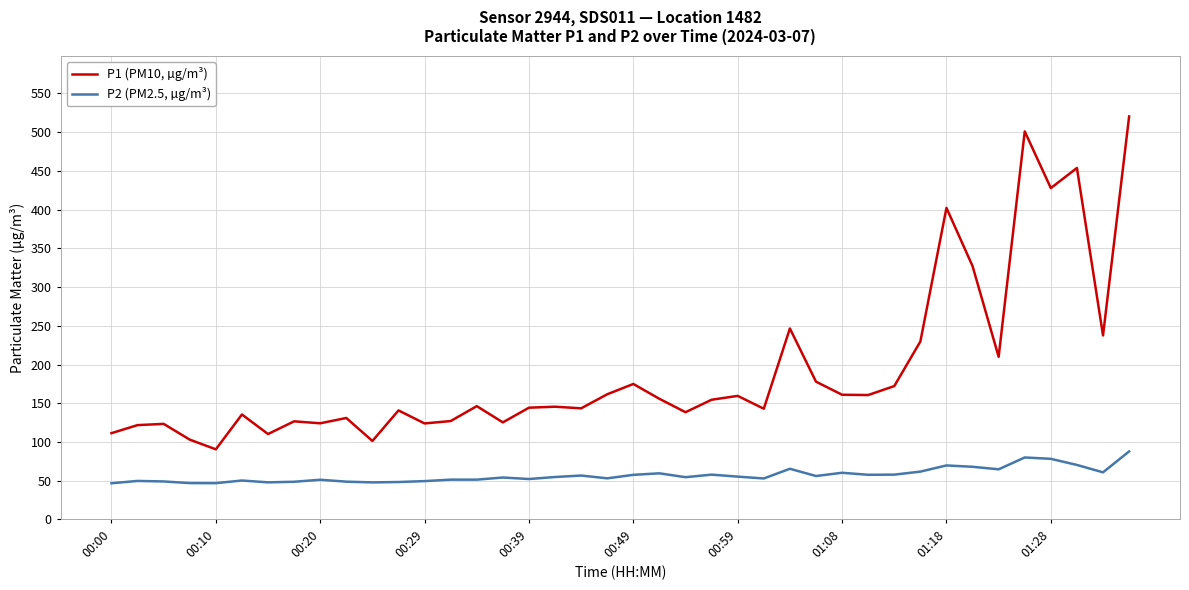

Rank the series by their maximum value, from highest to lowest.

P1 (PM10, µg/m³), P2 (PM2.5, µg/m³)